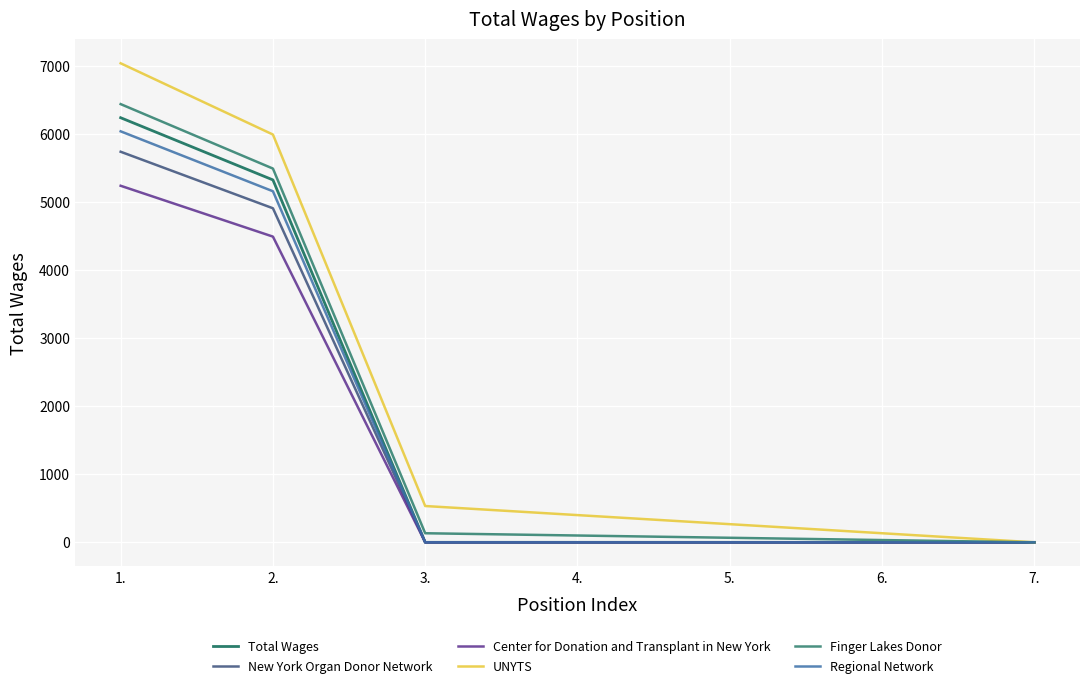

At how many categories does at least one series exceed 2490?

2